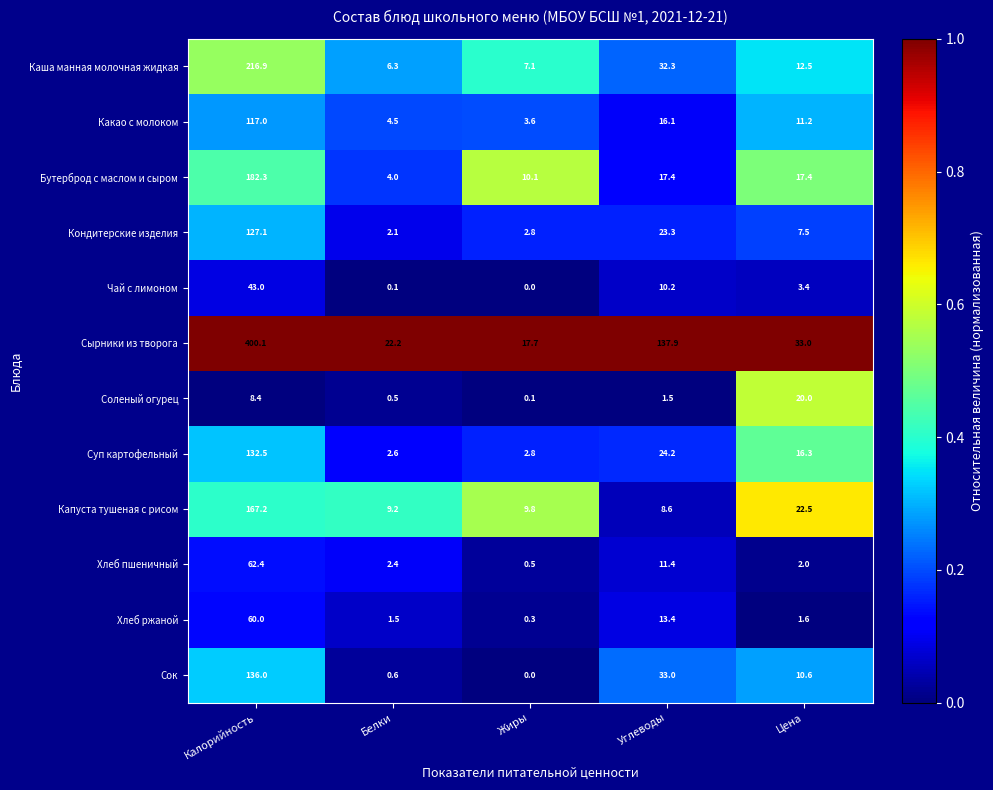

Which series has the largest range (max minus min)?

Сырники из творога